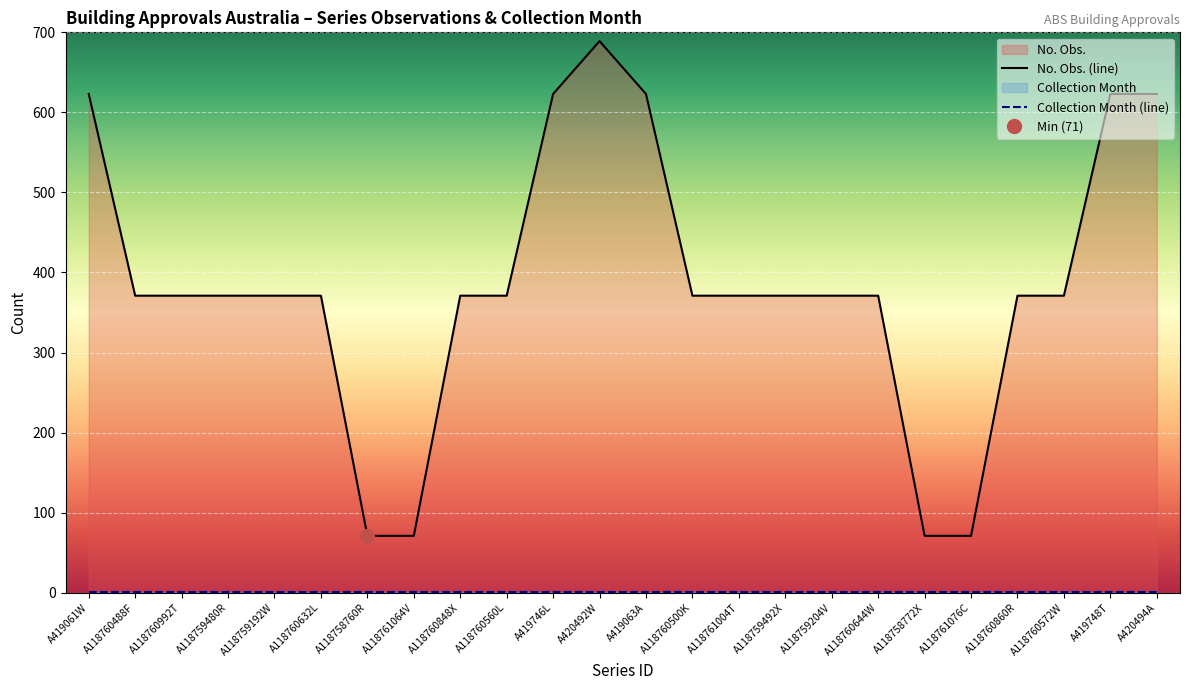

What position from the right is A118760644W?

7